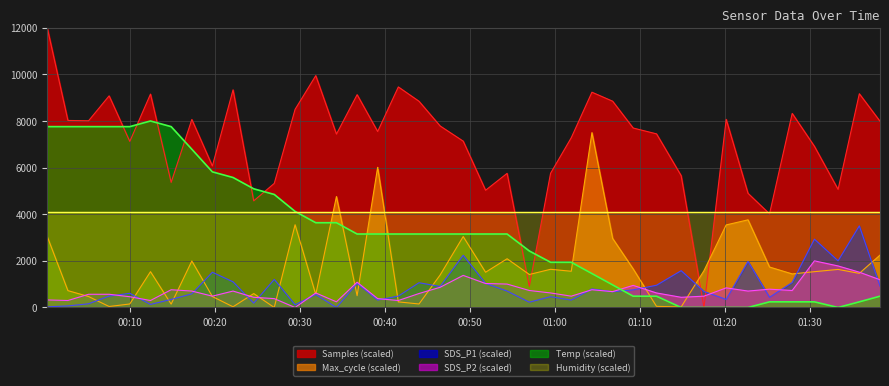

What position from the left is 2023/07/05 01:17:33?

32